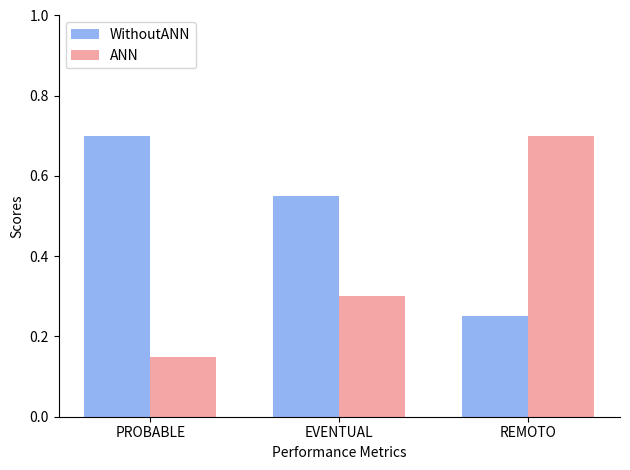

The ANN series shows 0.2 at EVENTUAL. True or false?

False